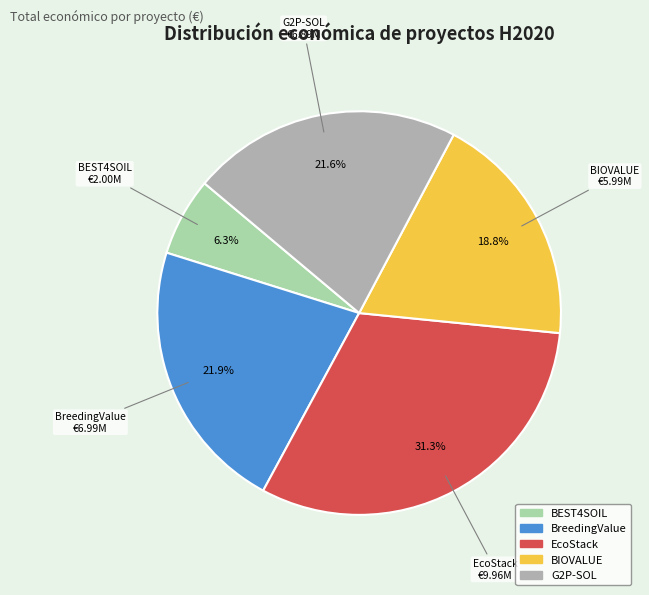

How many slices are in this pie chart?

5